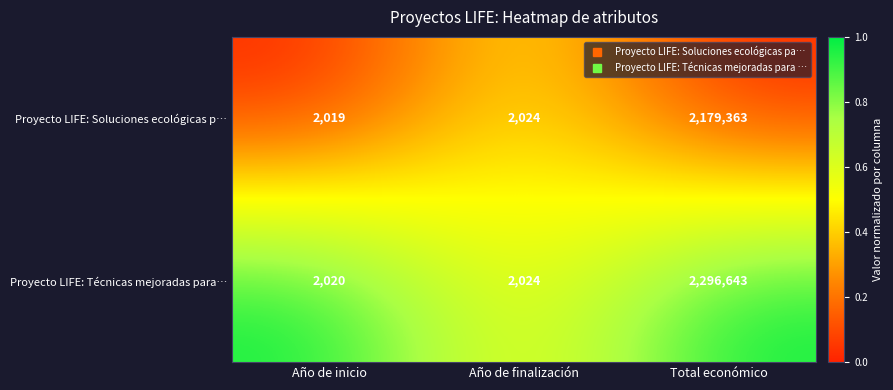

Read the Proyecto LIFE: Soluciones ecológicas p… value at Año de finalización, to the nearest 50.

2000